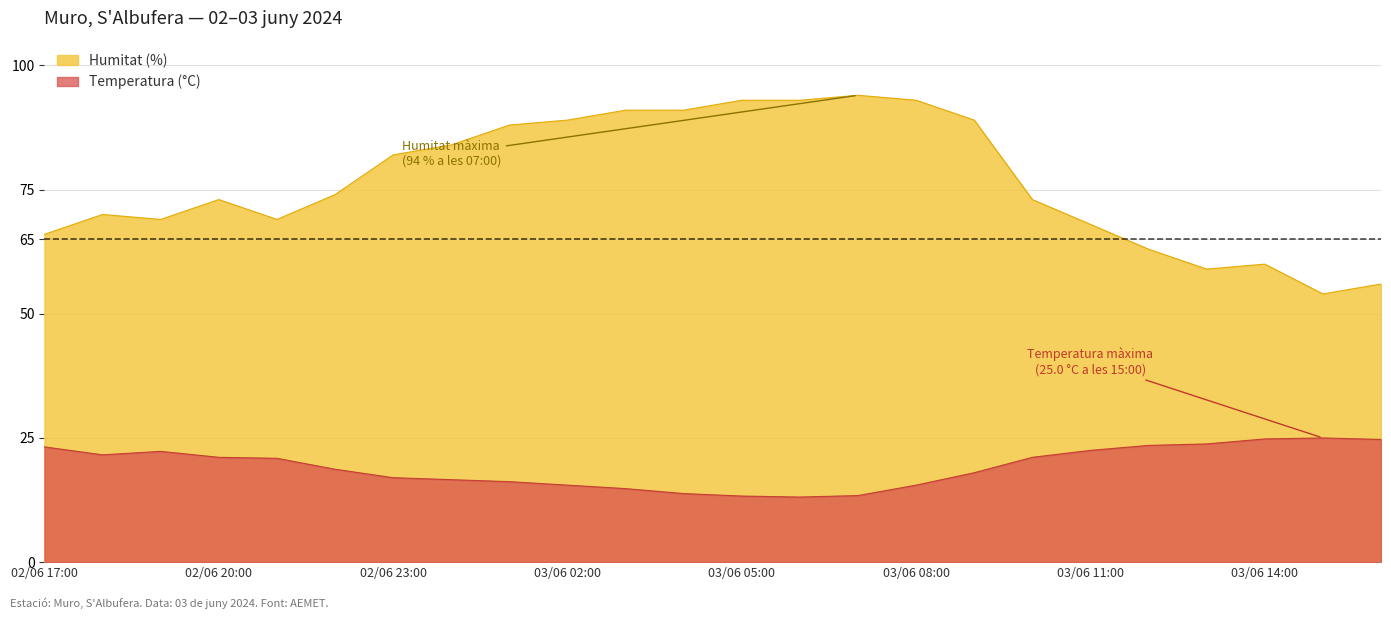

How many categories are shown in the chart?

24